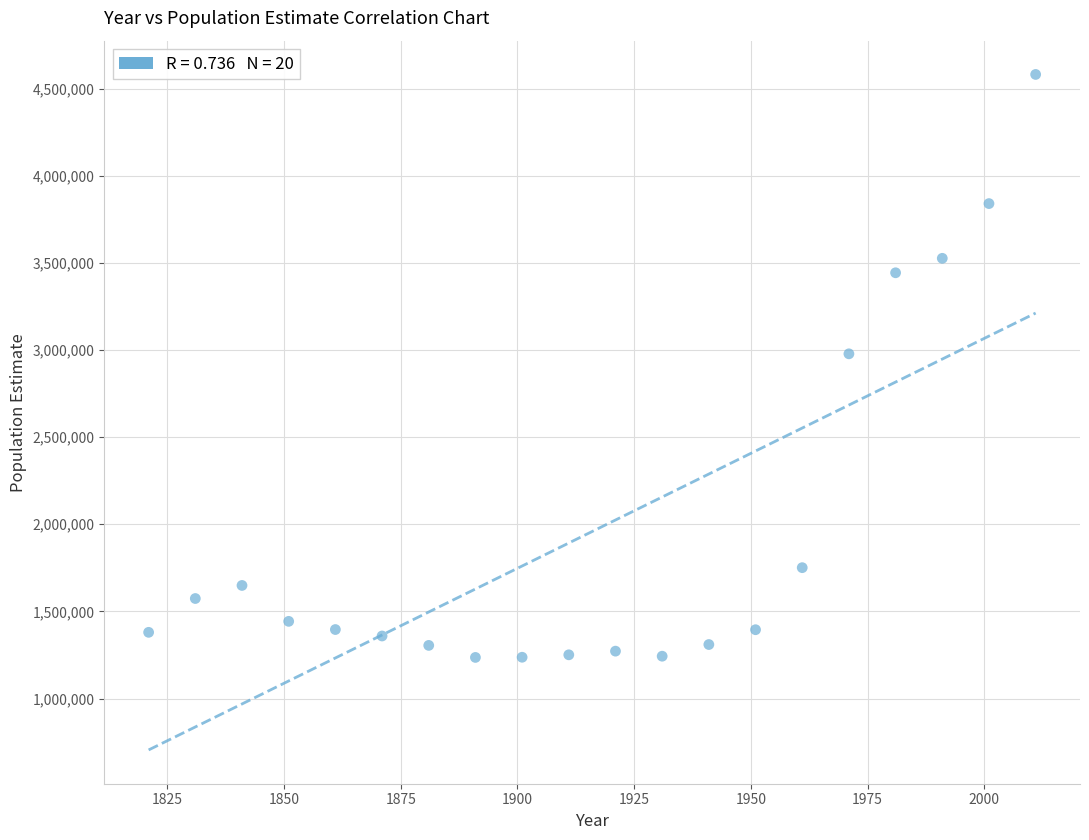

What is the range of Y values (max minus min)?

3345000